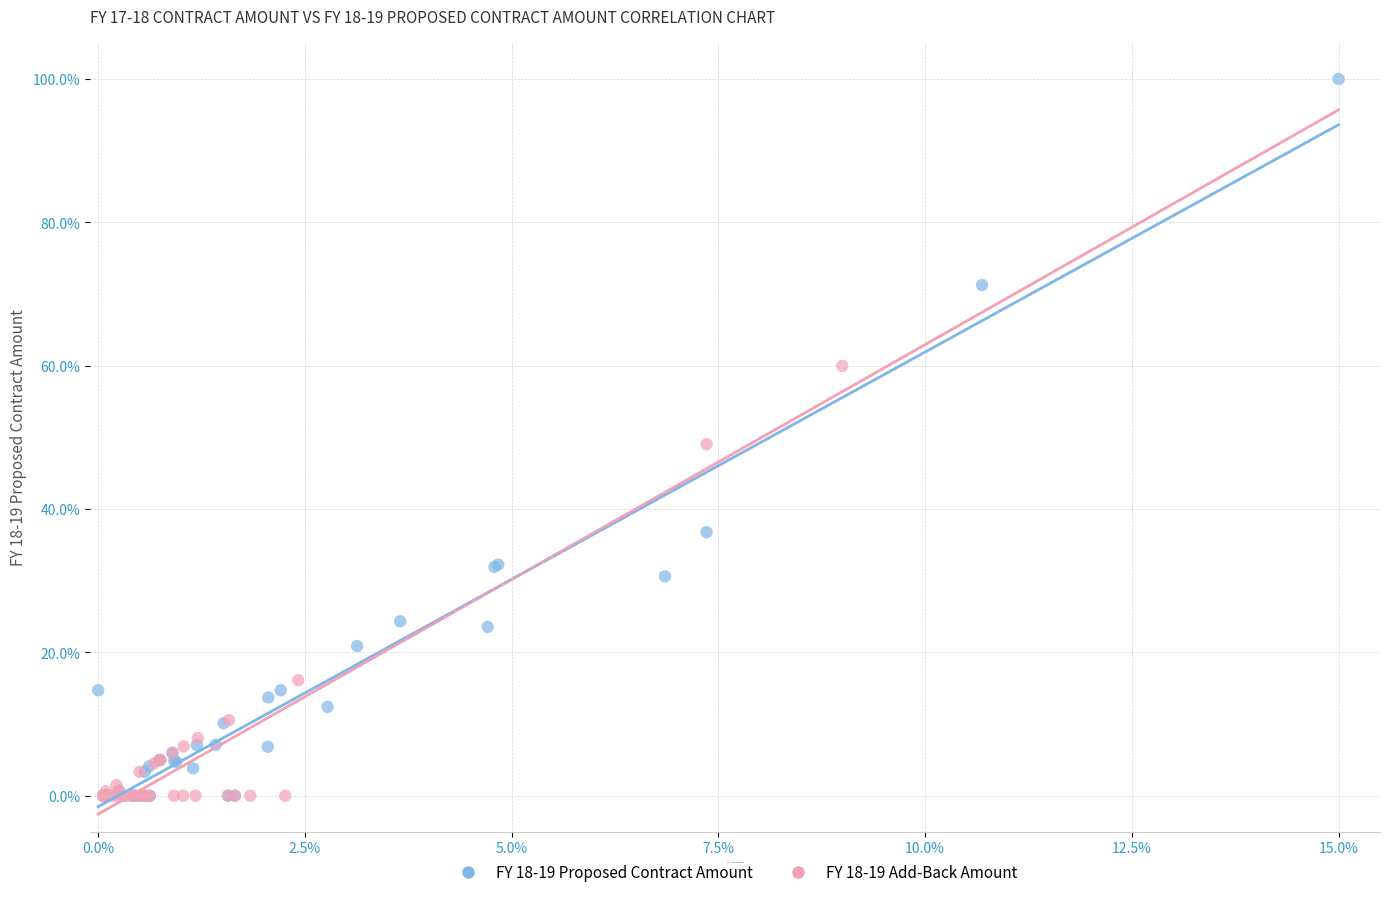

Which series contains the highest Y value?

FY 18-19 Proposed Contract Amount